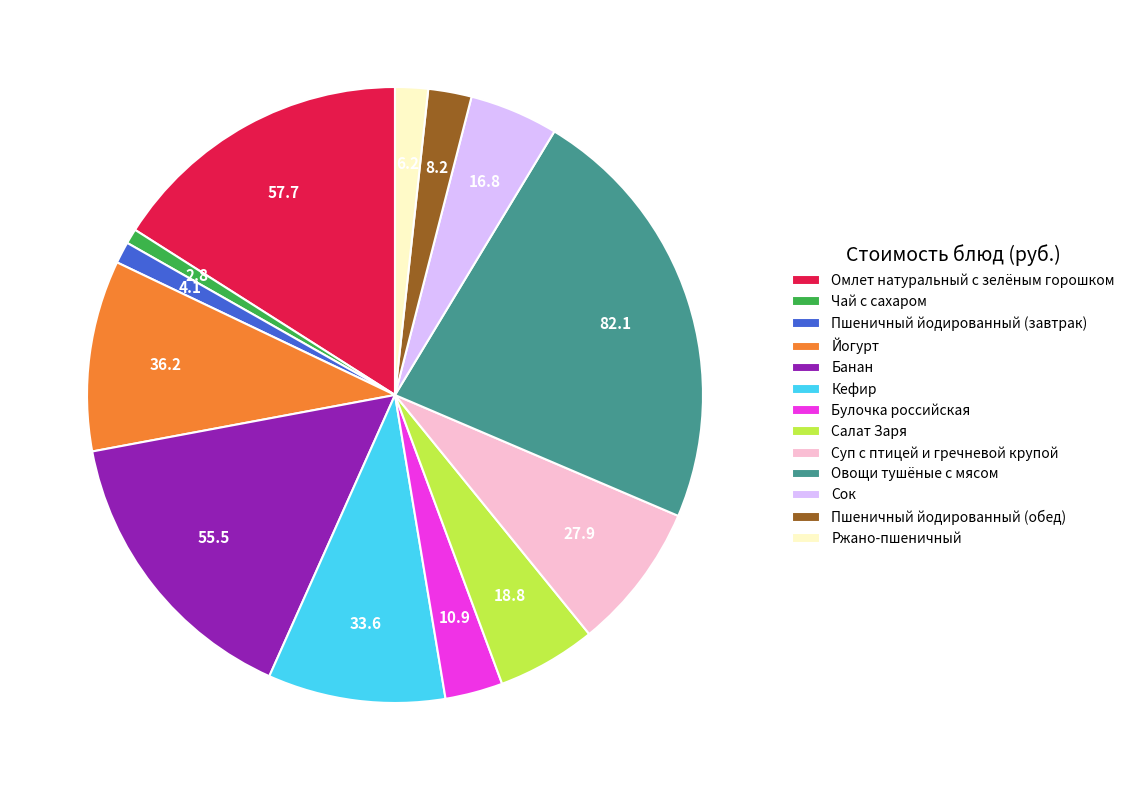

Which slice is the largest?

Овощи тушёные с мясом